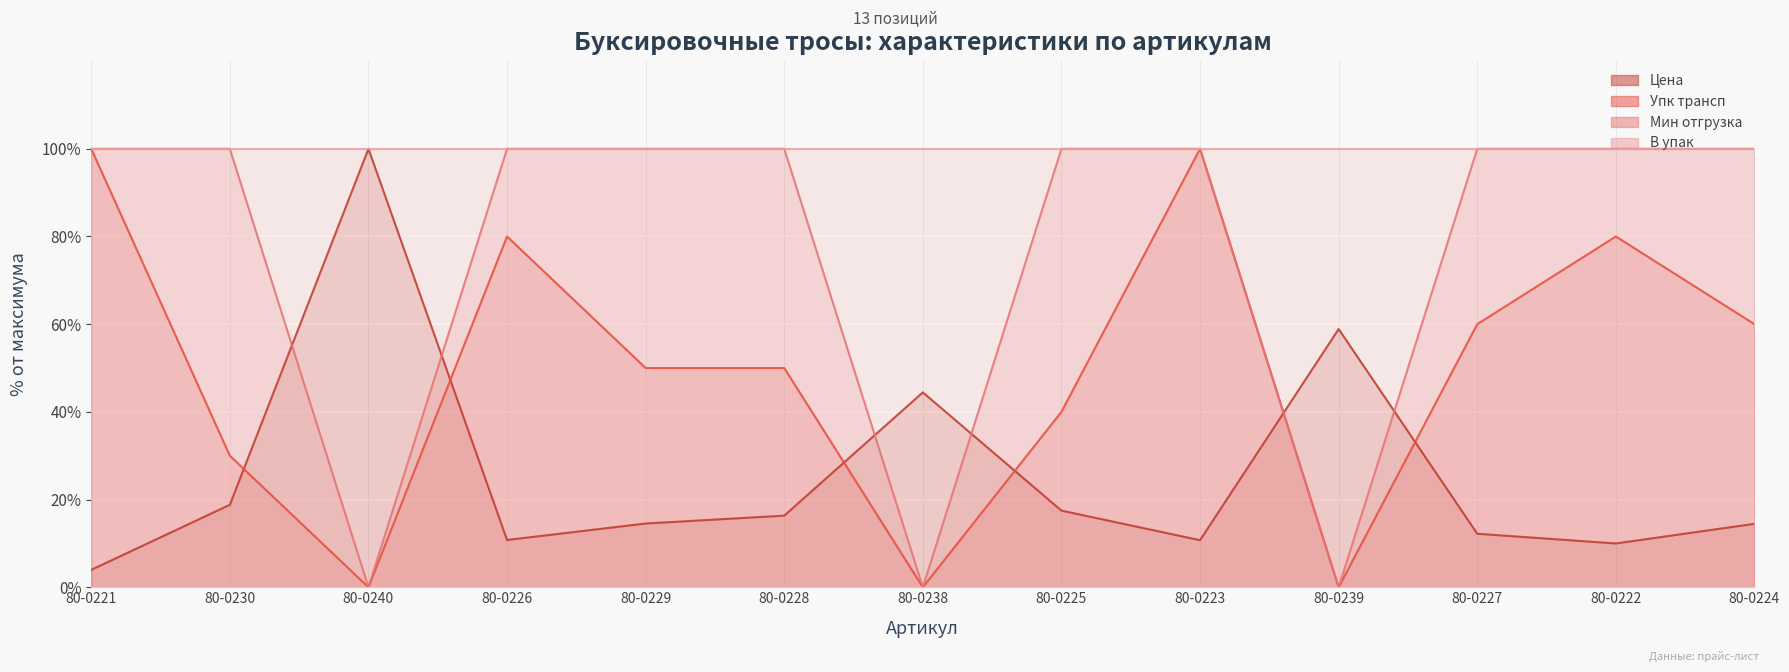

Between 80-0240 and 80-0225, which series saw the biggest shift?

Мин отгрузка